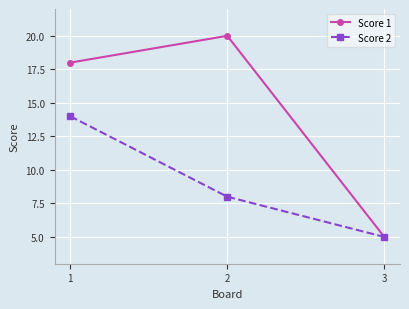

How many Score 1 values are between 5 and 20?

3